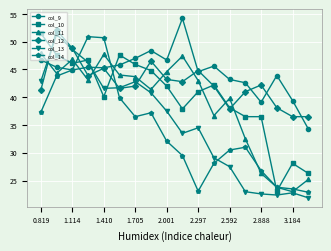

True or false: col_12 and col_14 cross at least once.

True